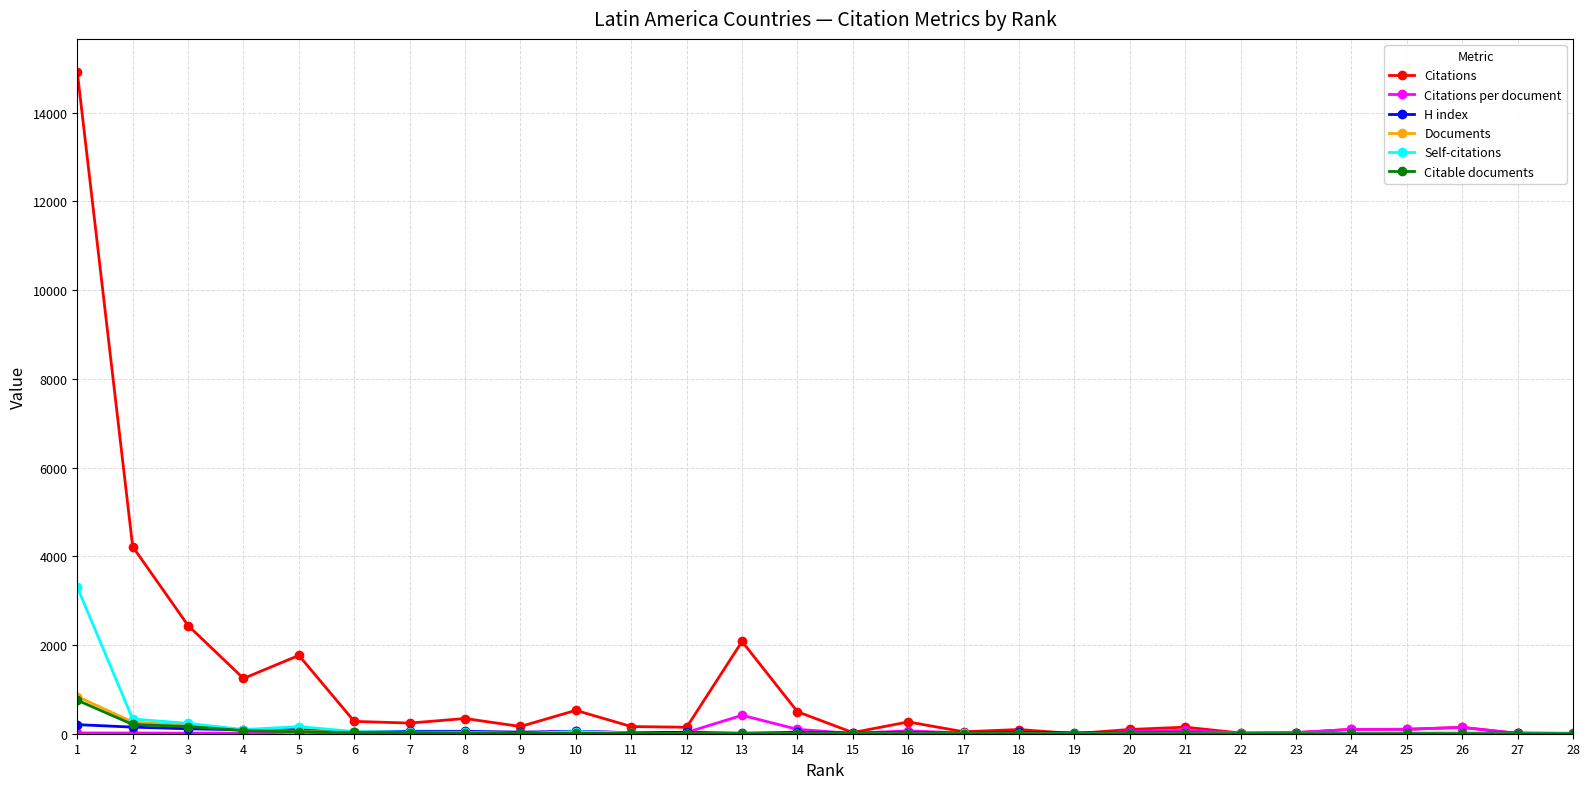

What is the maximum value shown in the chart?

14920.0